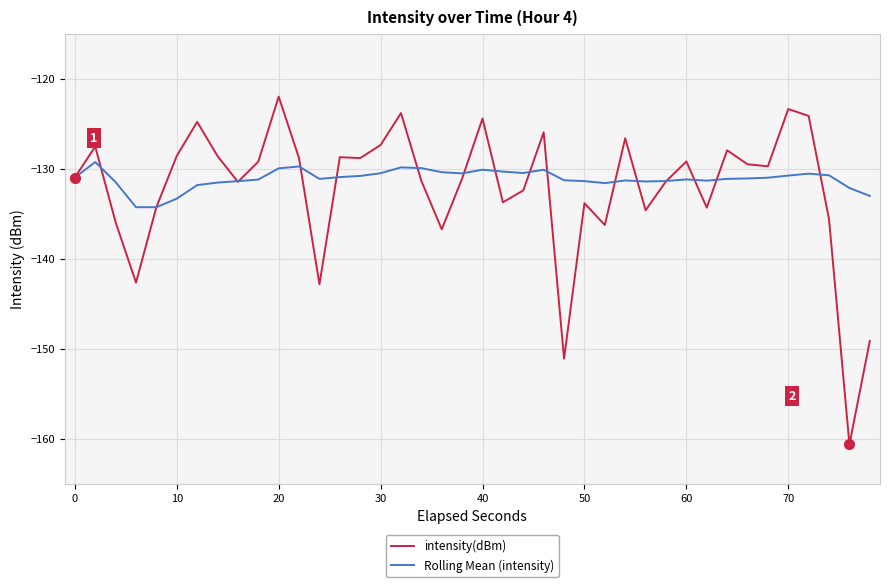

What is the greatest value displayed?

-122.0